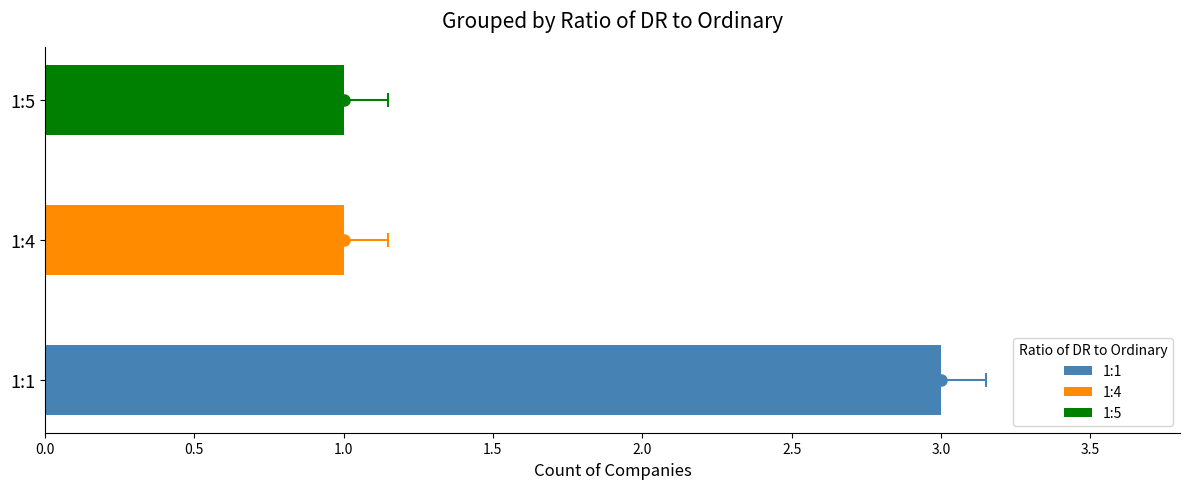

The value at 1:1 is 2. True or false?

False